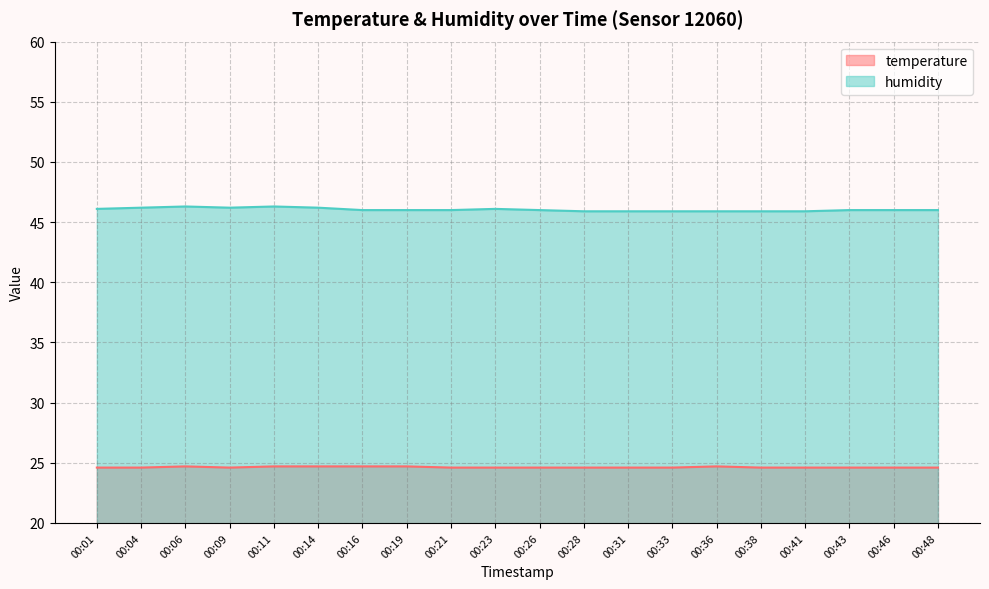

How many interior local peaks does the temperature series have?

2